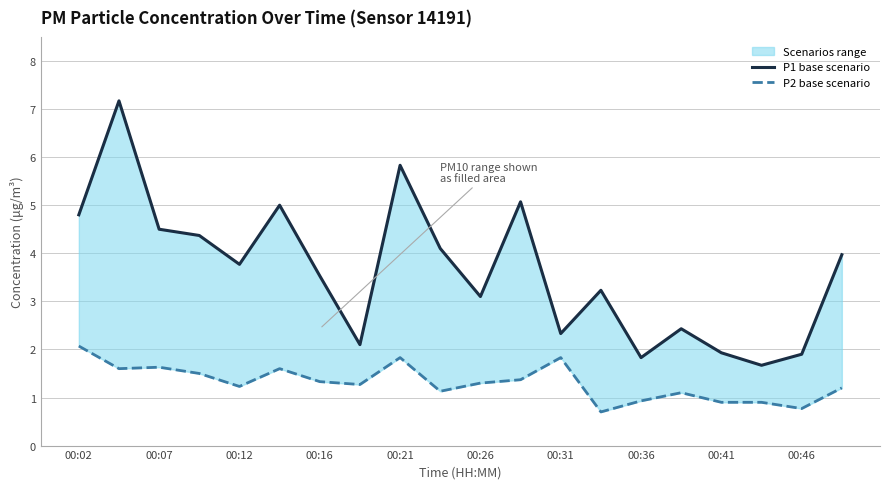

At which label is P1 (PM10) closest to 4?

19